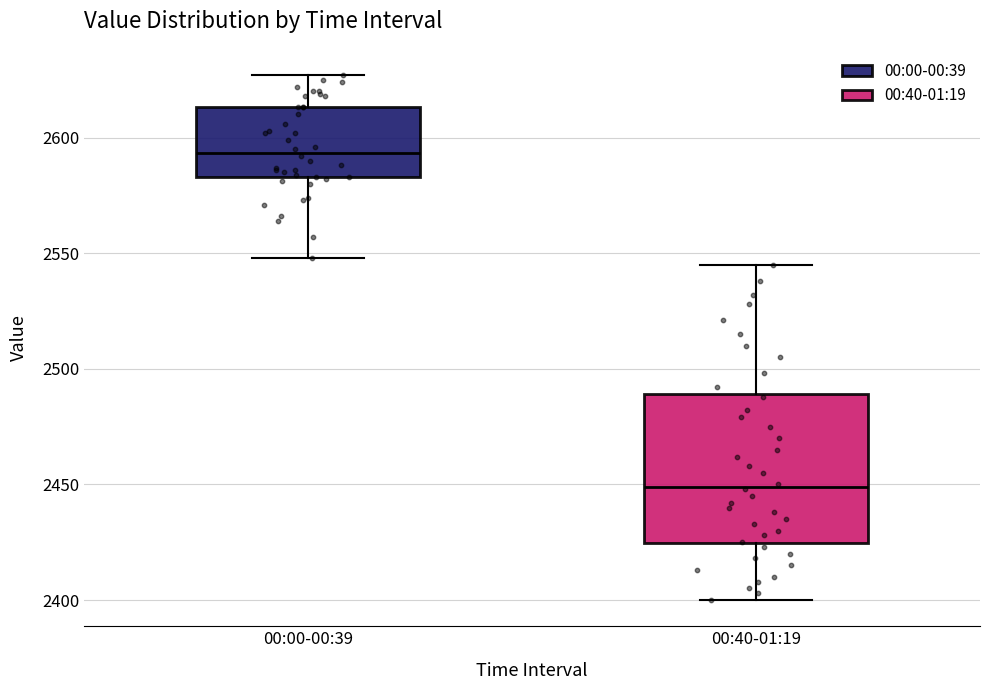

Reading left to right, transcribe this box plot: for each box, give where its median line is, the range the box spans, and where its two whiskers end, as read against the y-axis. The values are not printed on the chart, so give them approximately, as read against the axis.

00:00-00:39: median 2595, box 2585 to 2615, whiskers 2550 to 2625
00:40-01:19: median 2450, box 2425 to 2490, whiskers 2400 to 2545